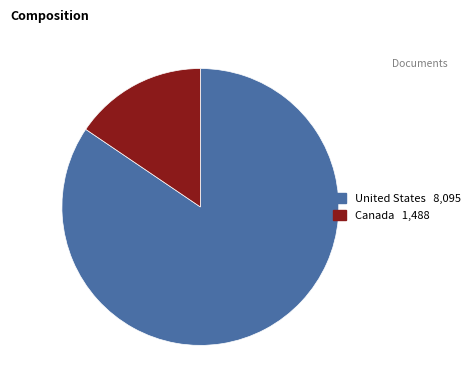

Which has a higher value, Canada 1,488 or United States 8,095?

United States 8,095